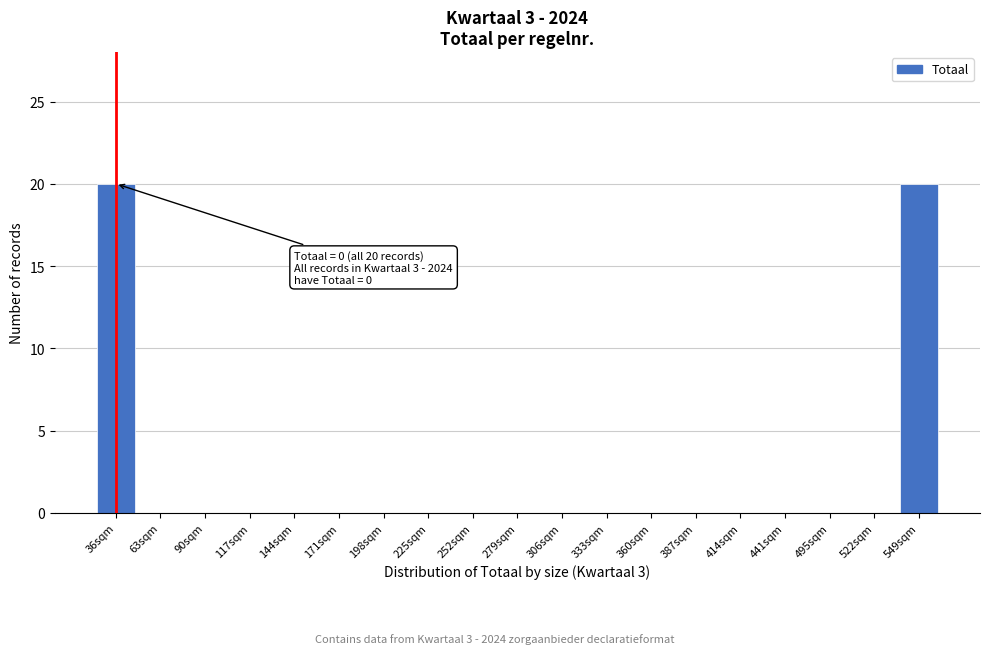

Reading left to right, what are all the values shown in this chart?

36sqm=20	63sqm=0	90sqm=0	117sqm=0	144sqm=0	171sqm=0	198sqm=0	225sqm=0	252sqm=0	279sqm=0	306sqm=0	333sqm=0	360sqm=0	387sqm=0	414sqm=0	441sqm=0	495sqm=0	522sqm=0	549sqm=20